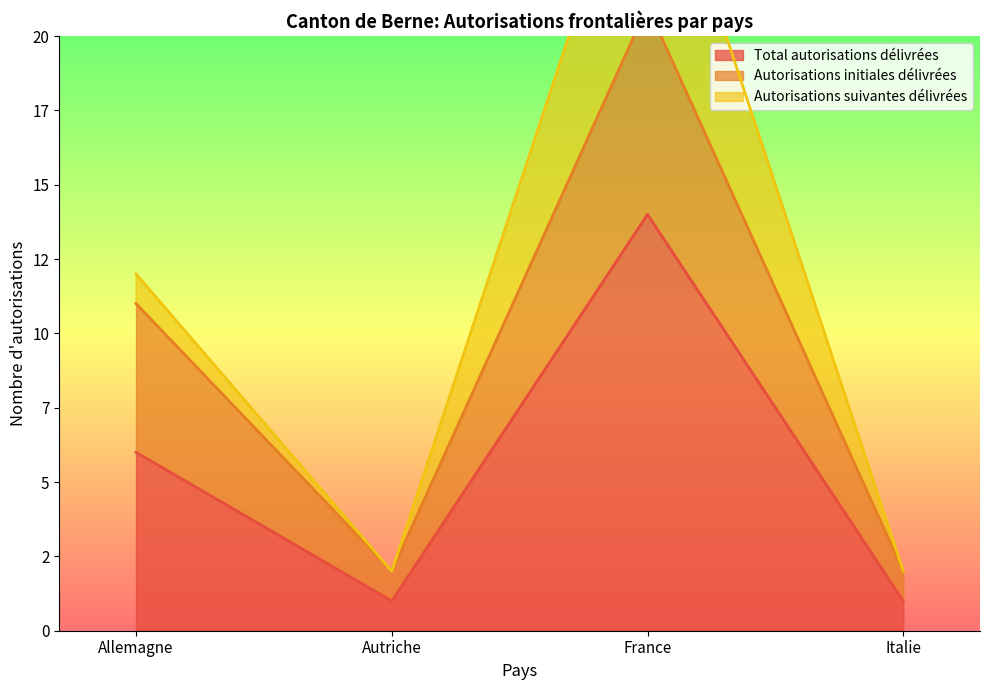

True or false: Total autorisations délivrées and Autorisations initiales délivrées intersect in this chart.

False